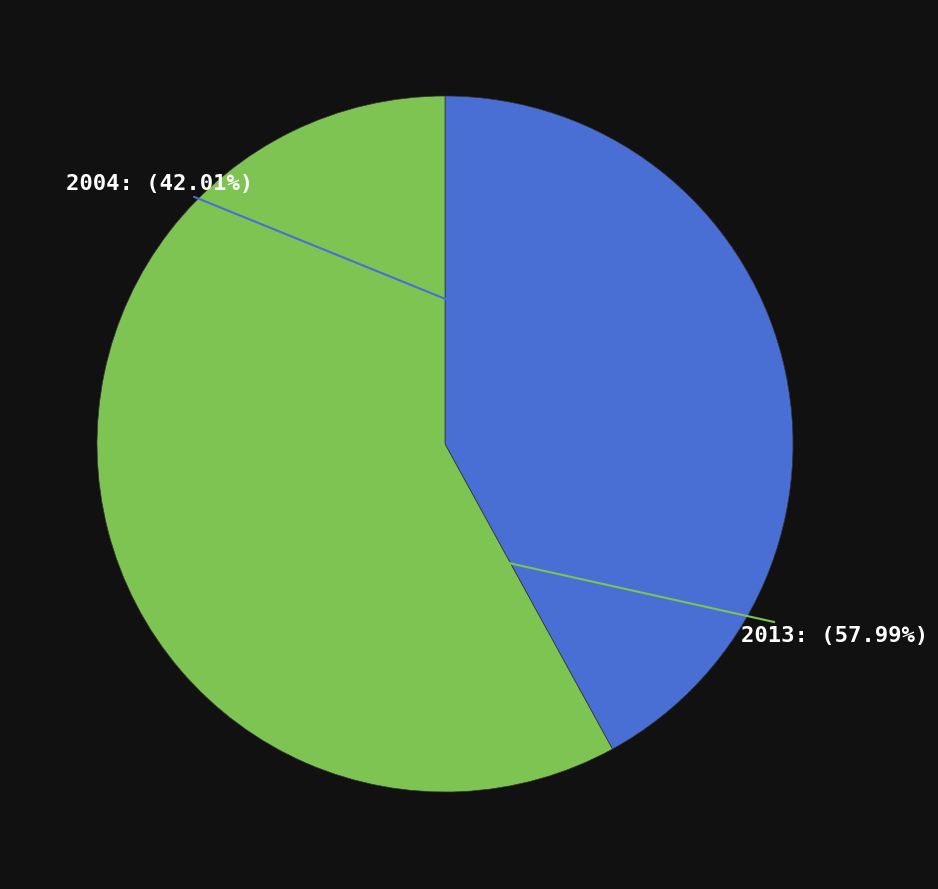

Rank the categories by value from highest to lowest.

2013, 2004